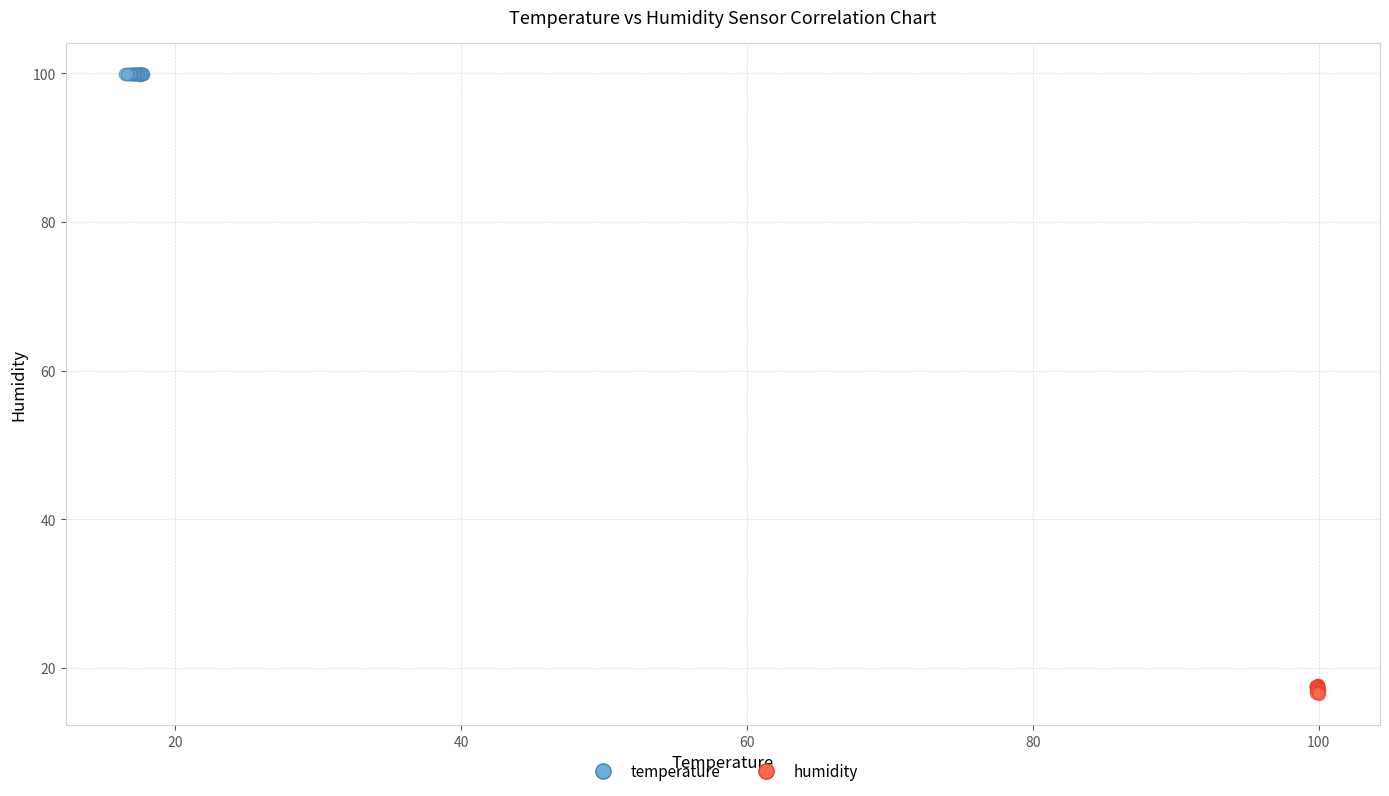

Which series contains the highest Y value?

temperature